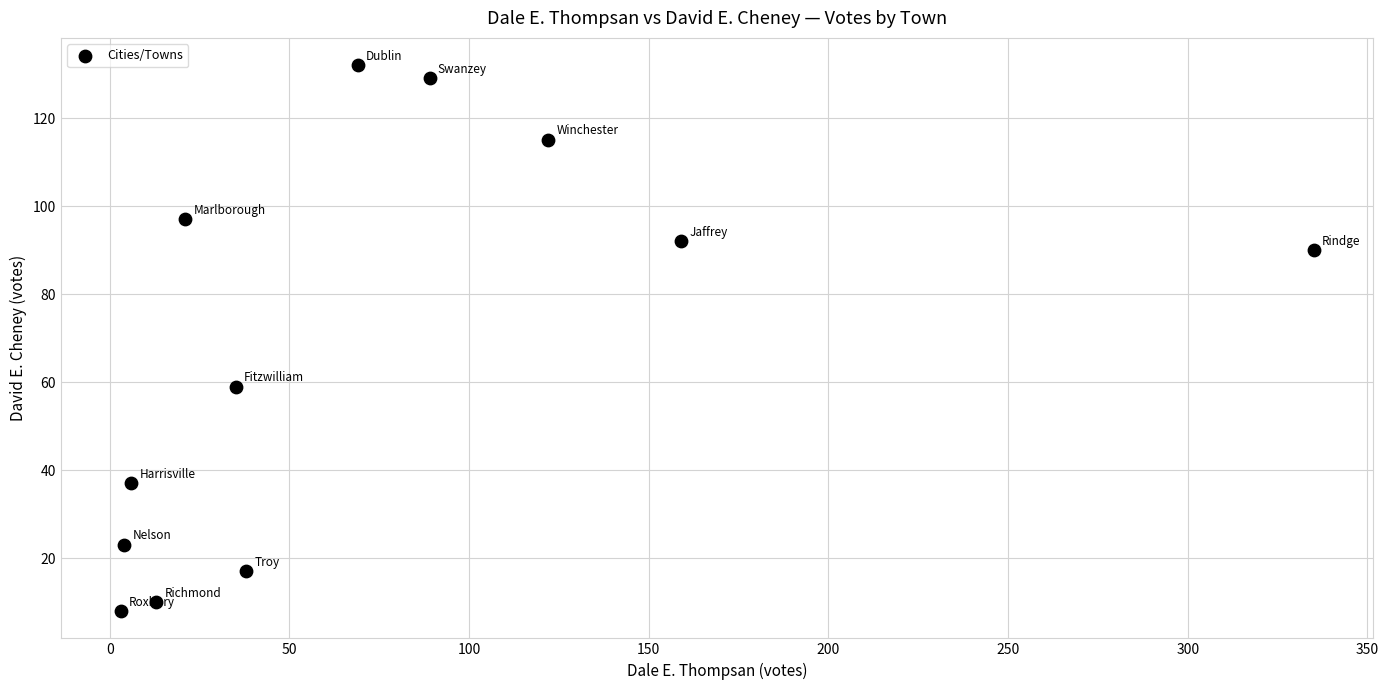

What Y value in the scatter plot is closest to 70?

59